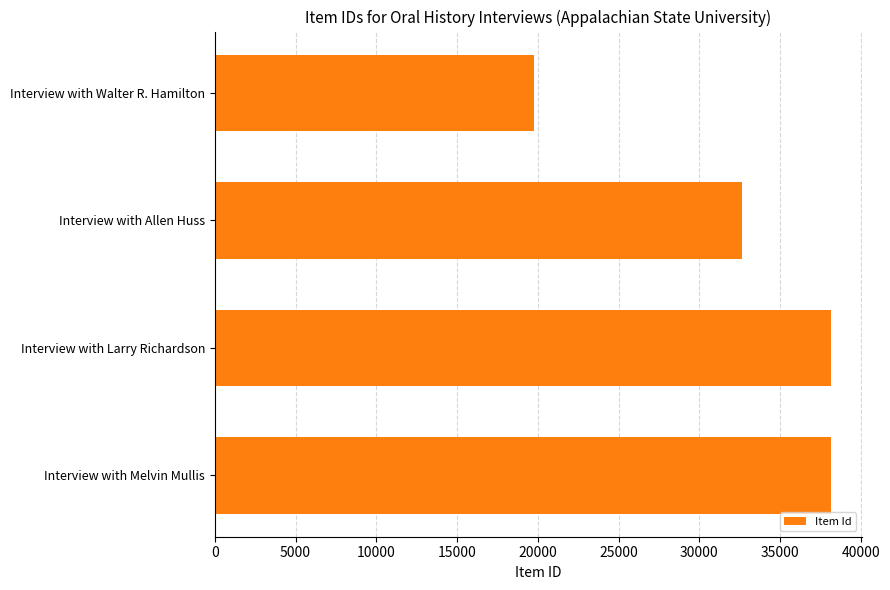

Count the number of data series in this chart.

1